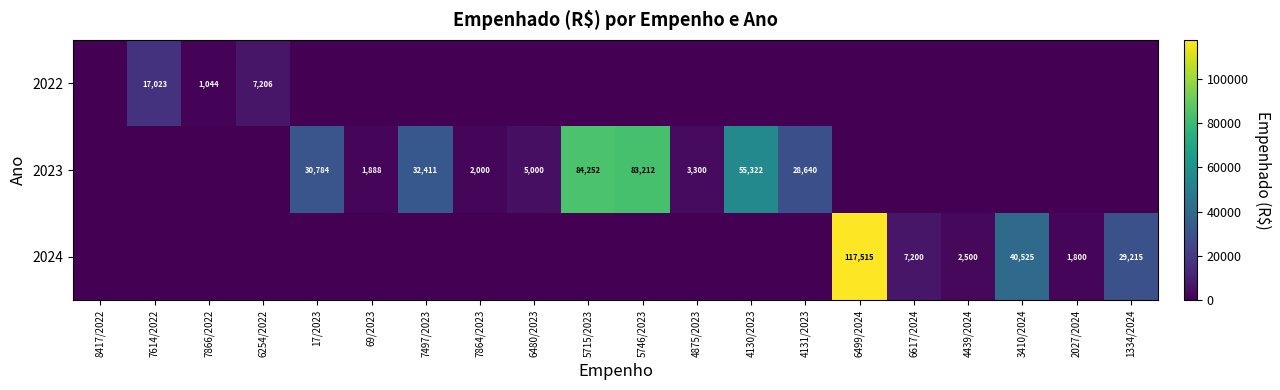

True or false: 2024 has a value of 36393 at 6499/2024.

False